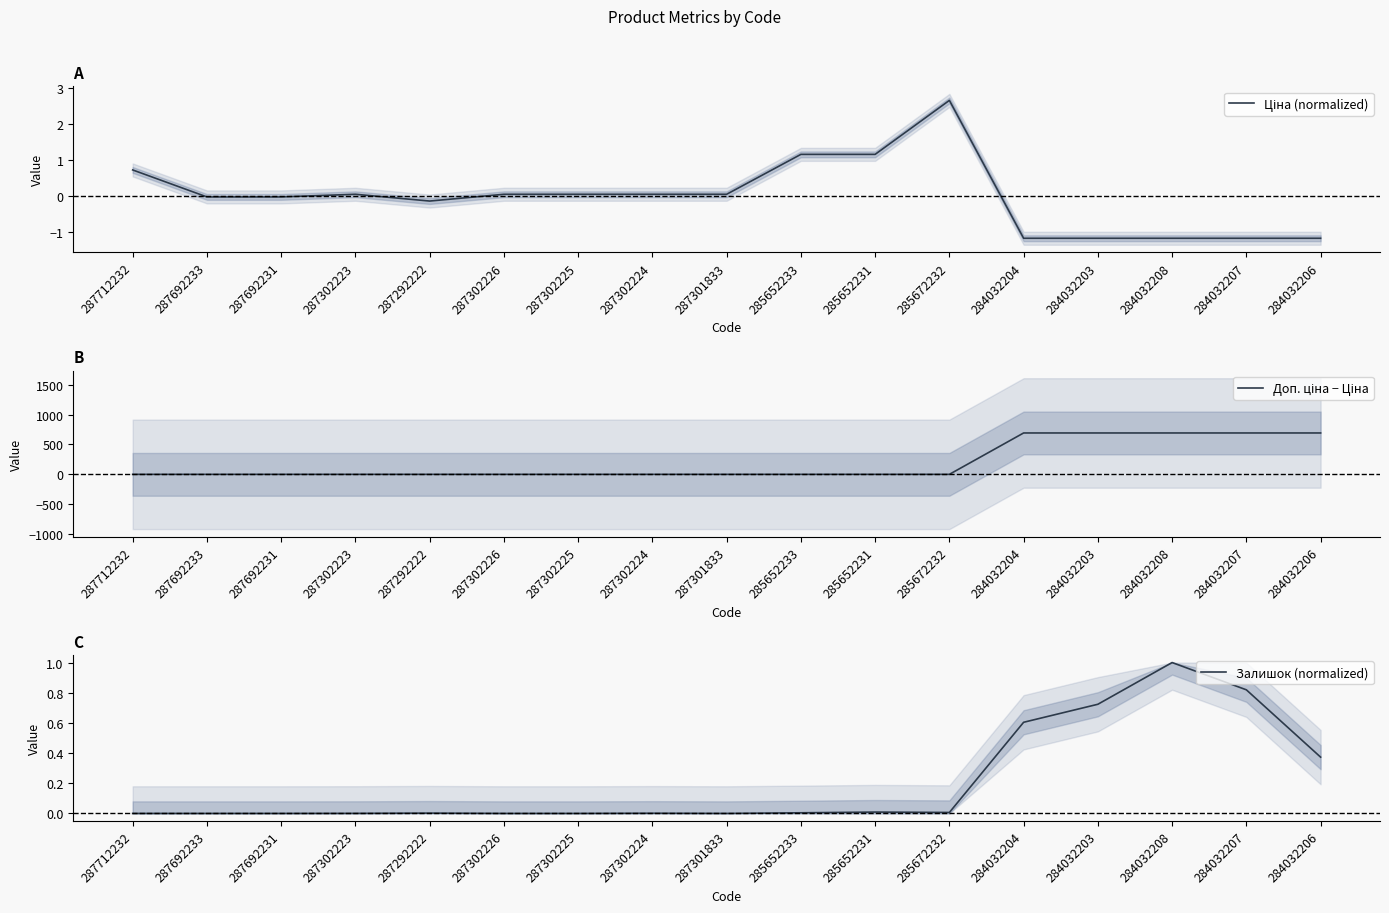

What are all the series names shown in the legend?

Ціна (normalized), Доп. ціна − Ціна, Залишок (normalized)